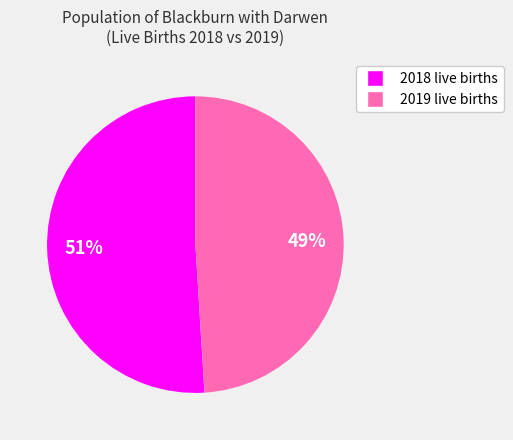

To the nearest percent, what is the difference between the largest and smallest slice percentages?

2%